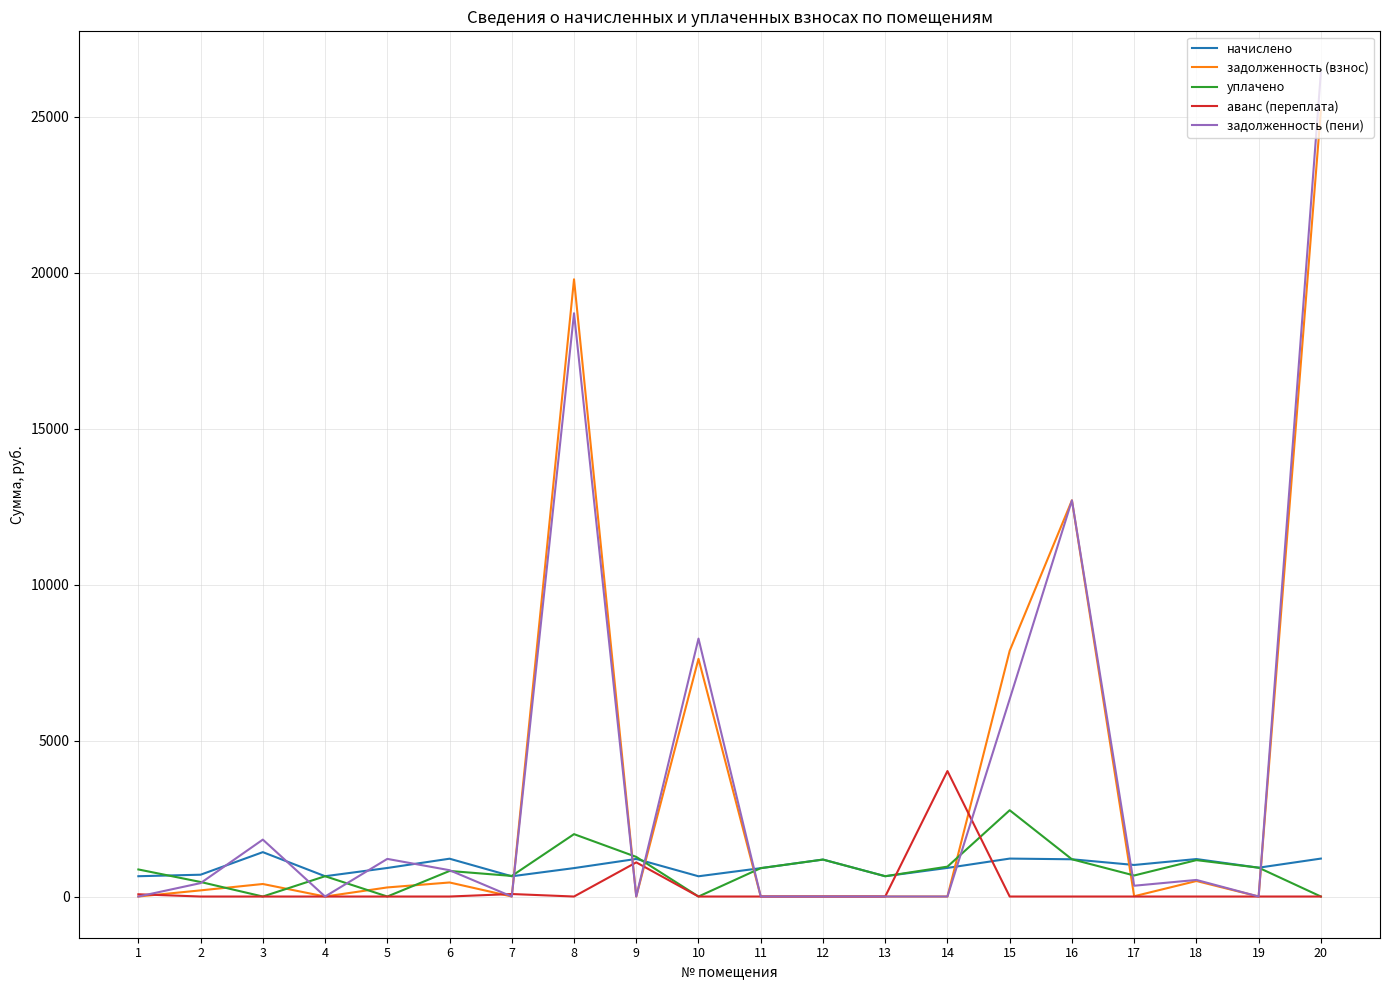

Which series changed the most between 5 and 8?

задолженность (взнос)